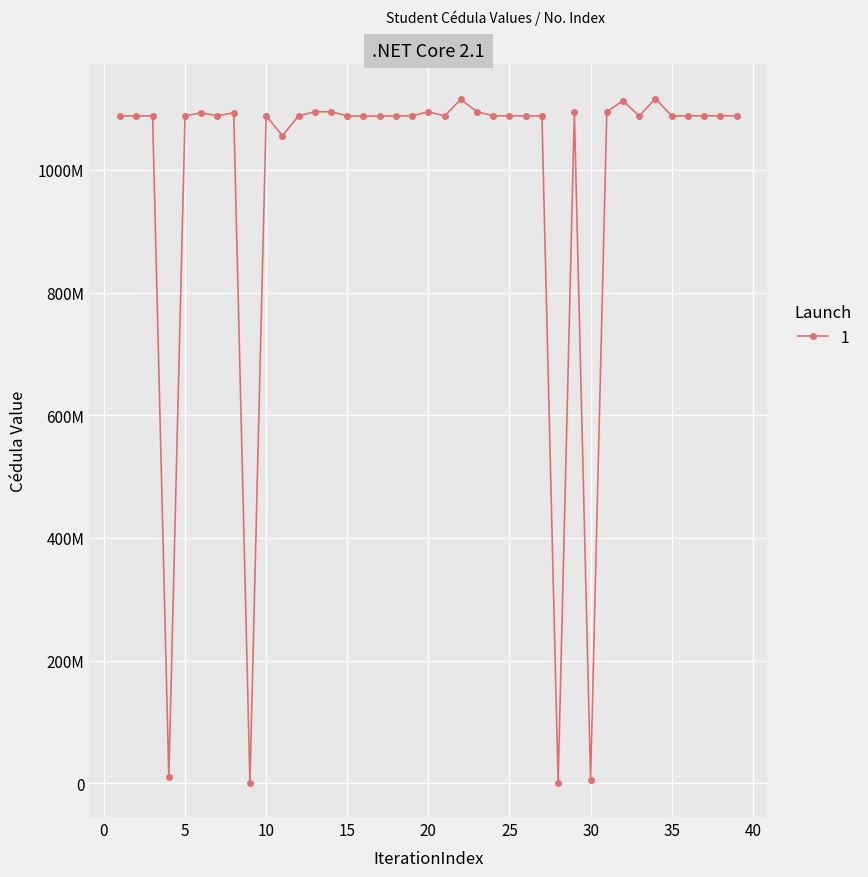

Reading left to right, transcribe all the data shown in this chart.

1088305854	1088008894	1088310534	9860320	1088267974	1093224659	1088298970	1093222767	614278	1088288743	1055918346	1088253599	1094934464	1094934464	1088303198	1087490851	1088013046	1087999292	1088278266	1094880045	1088023596	1115074625	1094905052	1088309086	1088278320	1088239405	1088006478	612144	1094909451	4583637	1094925799	1112780438	1088015150	1116442853	1088009593	1088267781	1088317459	1088299925	1088311254